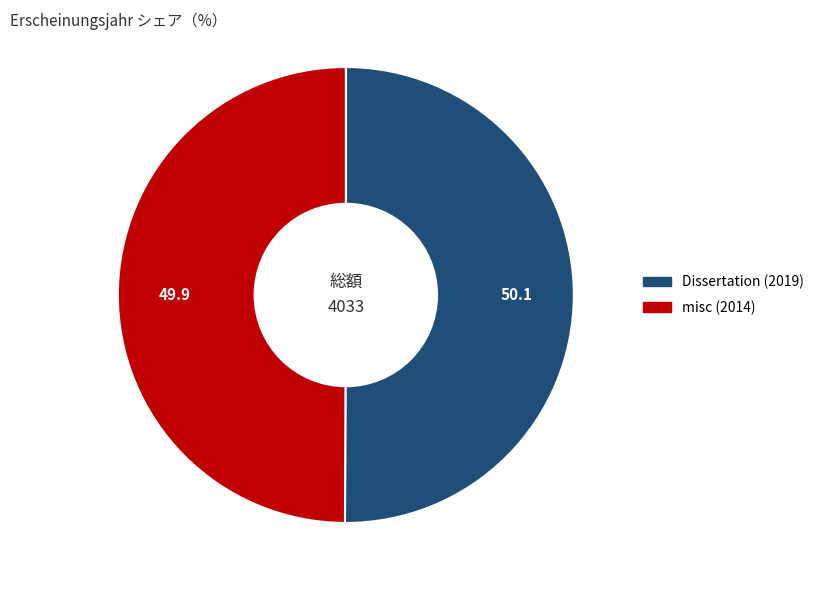

How many slices are in this pie chart?

2